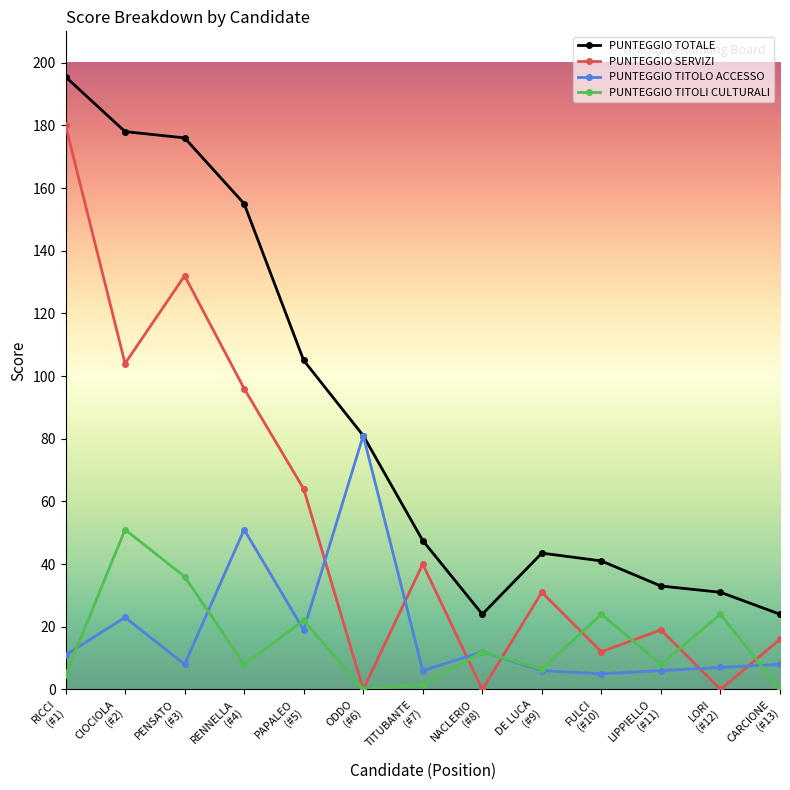

True or false: PUNTEGGIO TOTALE has more than 2 points higher than both neighbors.

False